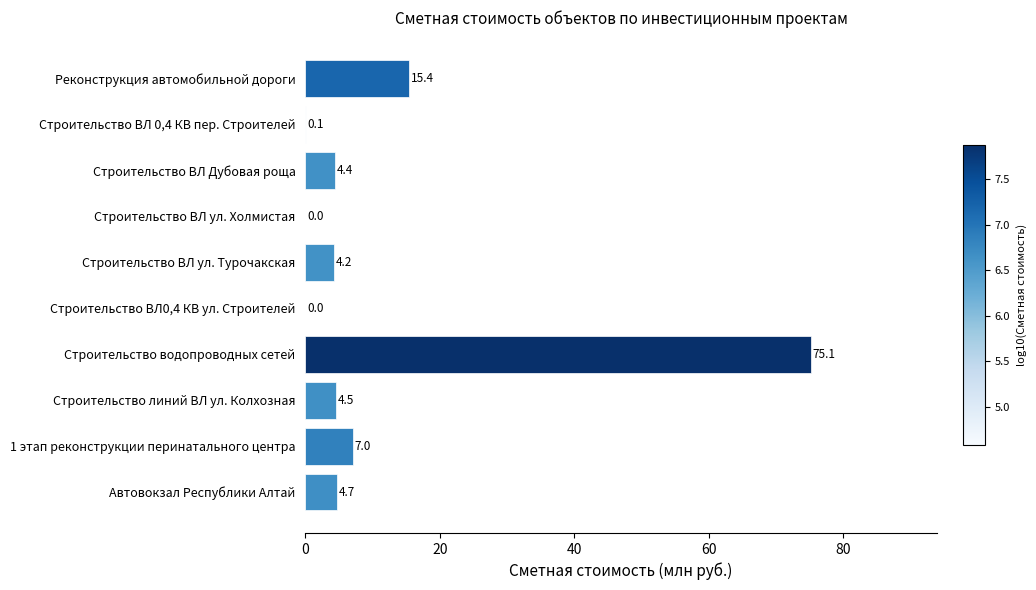

Count the number of values greater than 4.

7